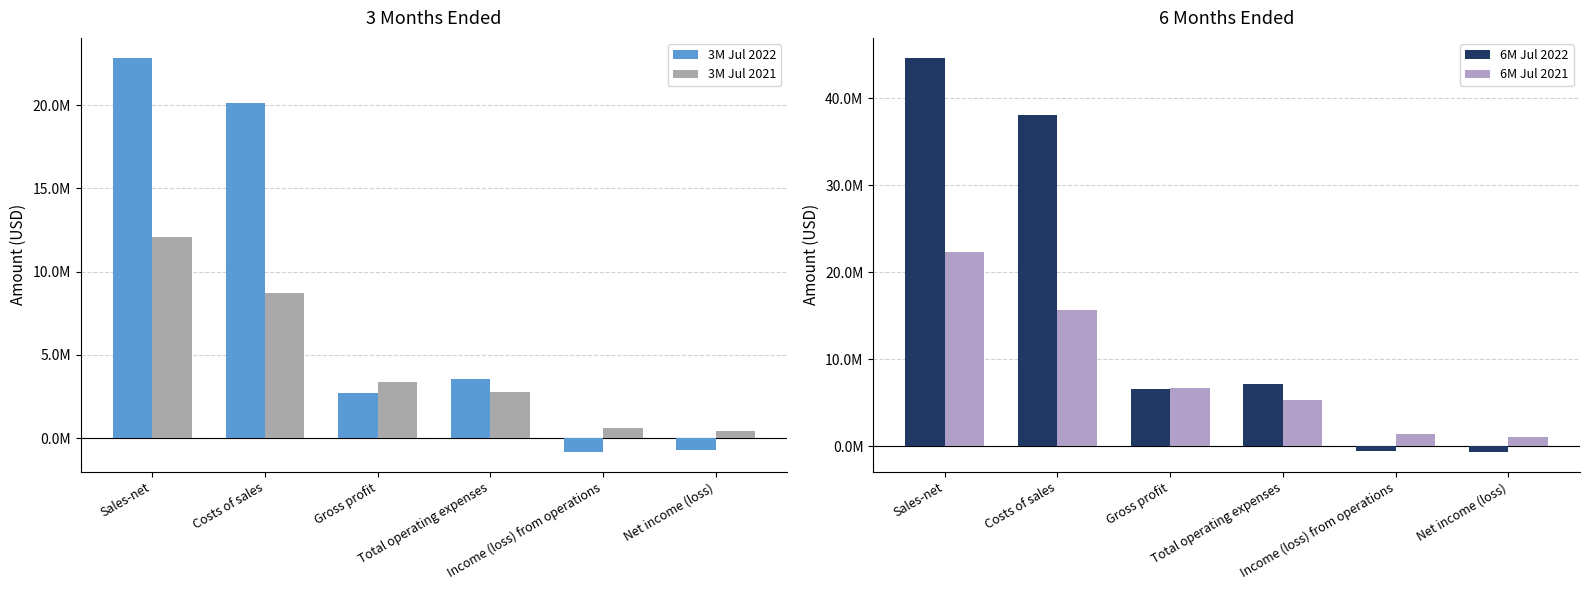

How many values in the 6M Jul 2021 series are below 6713637?

3